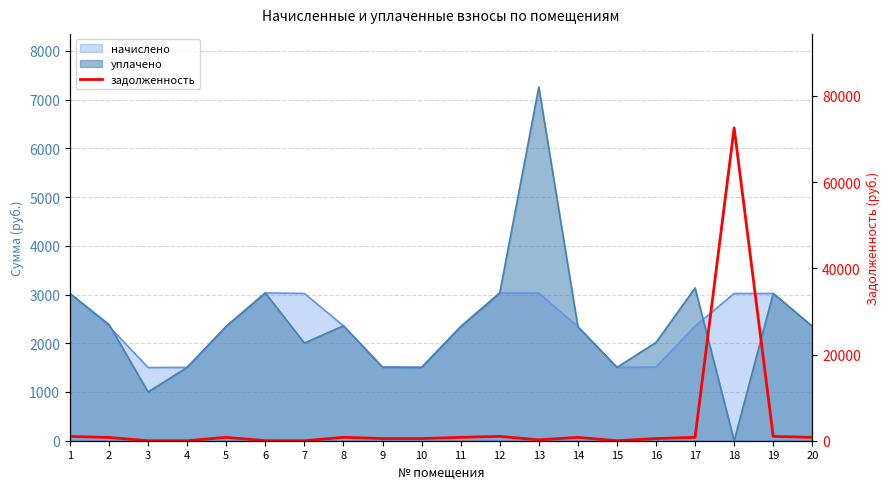

Reading left to right, list all the values displayed in this chart.

1=1007.3	2=756.4	3=0.0	4=0.0	5=782.1	6=13.1	7=0.0	8=786.2	9=503.1	10=501.8	11=780.0	12=1017.4	13=191.1	14=780.0	15=4.6	16=504.2	17=783.7	18=72596.0	19=1007.3	20=782.5